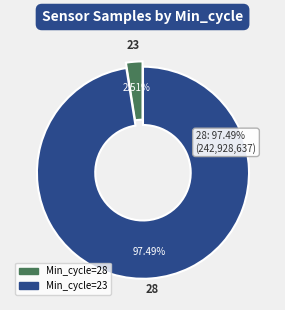

To the nearest percent, what is the combined percentage of 23 and 28?

100%